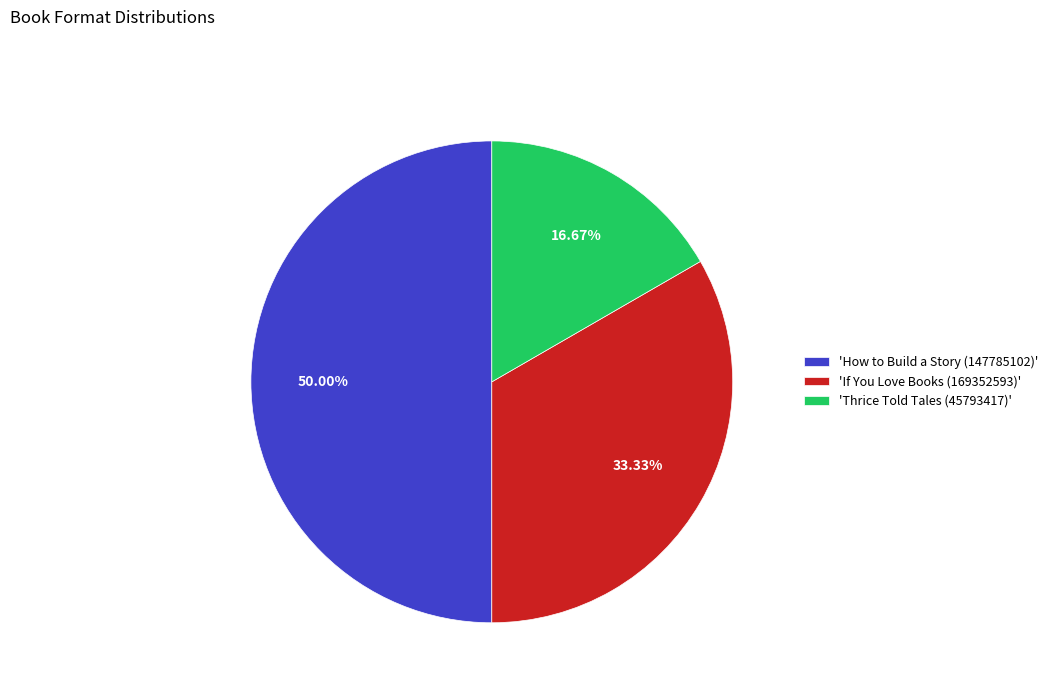

Between 'Thrice Told Tales (45793417)' and 'How to Build a Story (147785102)', which is larger?

'How to Build a Story (147785102)'